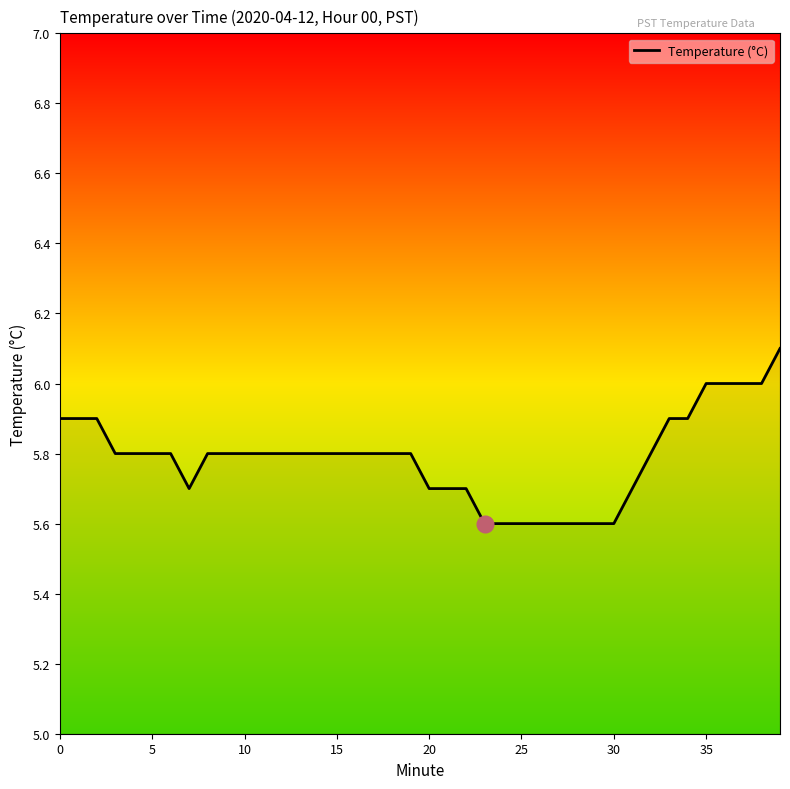

What is the smallest value displayed?

5.6